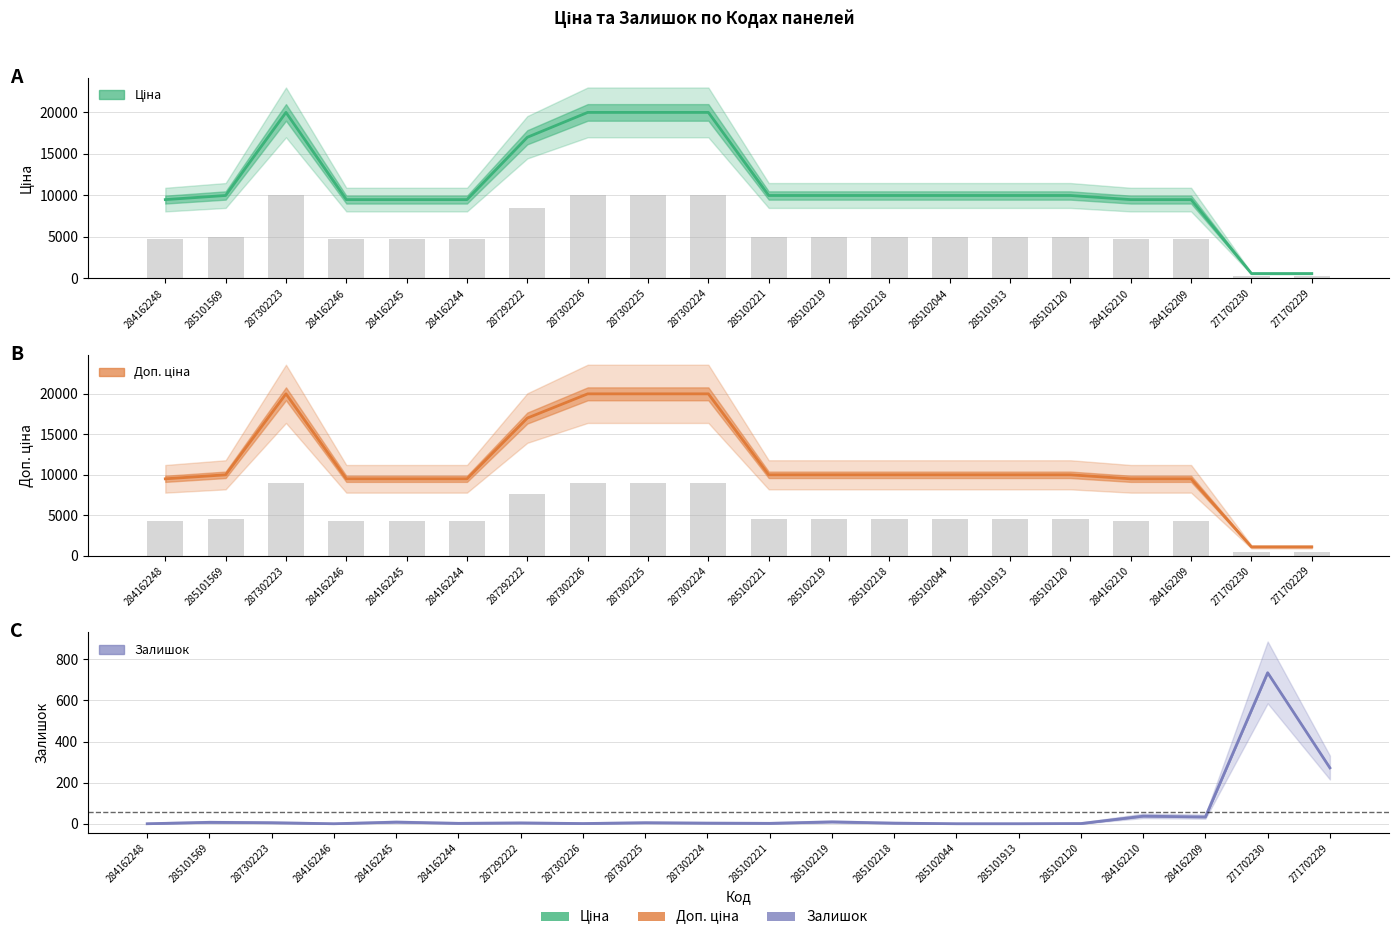

At which label does Залишок first exceed 4?

285101569